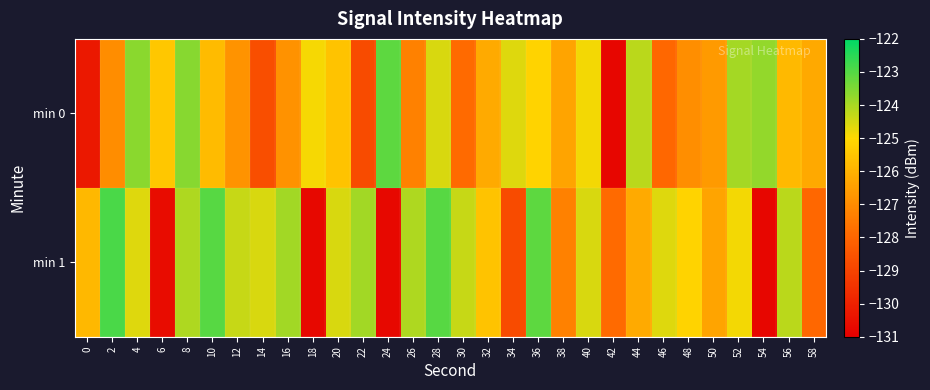

Which label corresponds to the smallest value in the chart?

42